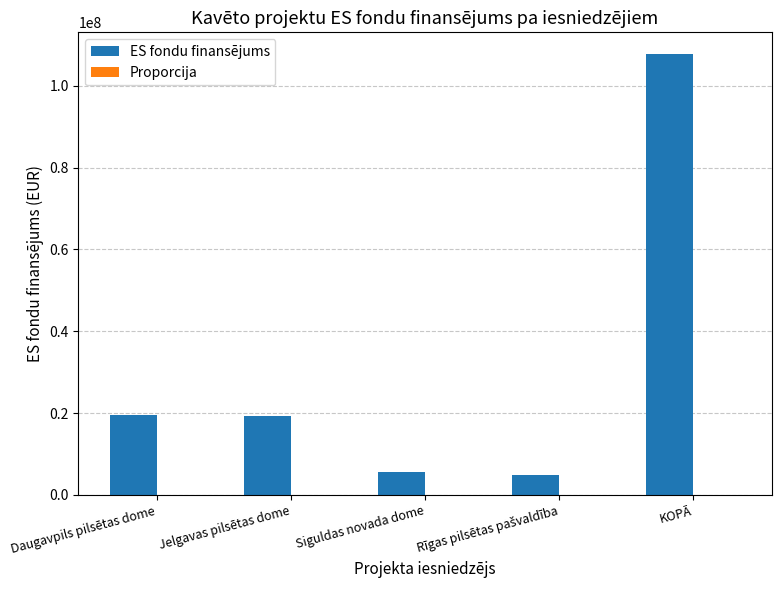

Between Siguldas novada dome and KOPĀ, which series saw the biggest shift?

ES fondu finansējums